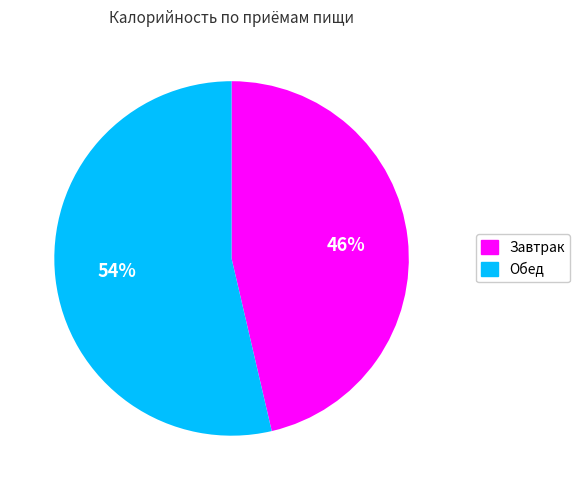

What is the ratio of the value at Завтрак to the value at Обед?

0.9